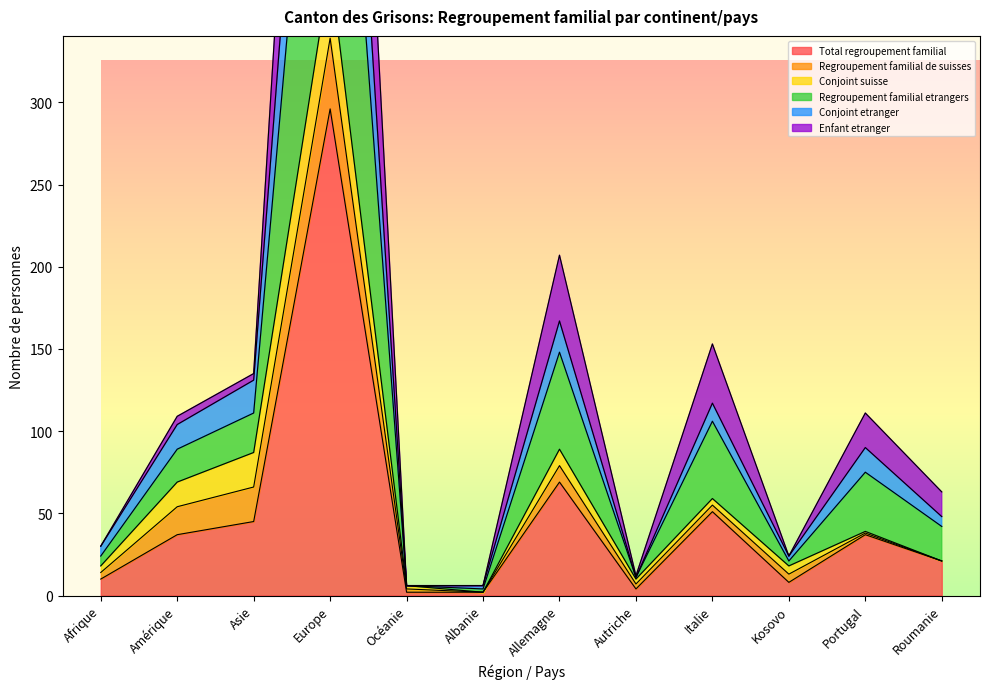

True or false: Conjoint etranger and Regroupement familial etrangers cross at least once.

False